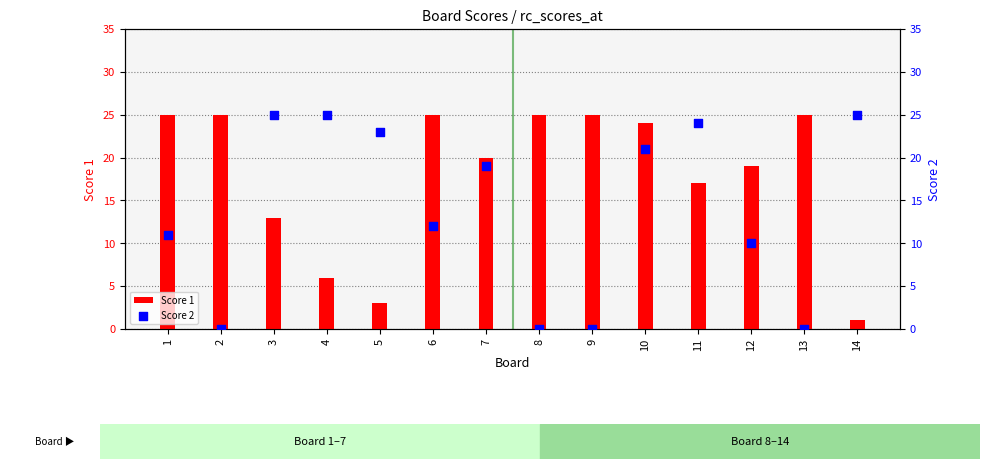

Which series has the largest total across all categories?

Score 1